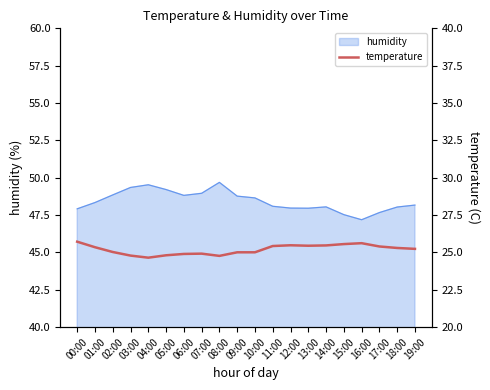

What is the maximum value for humidity?

49.7